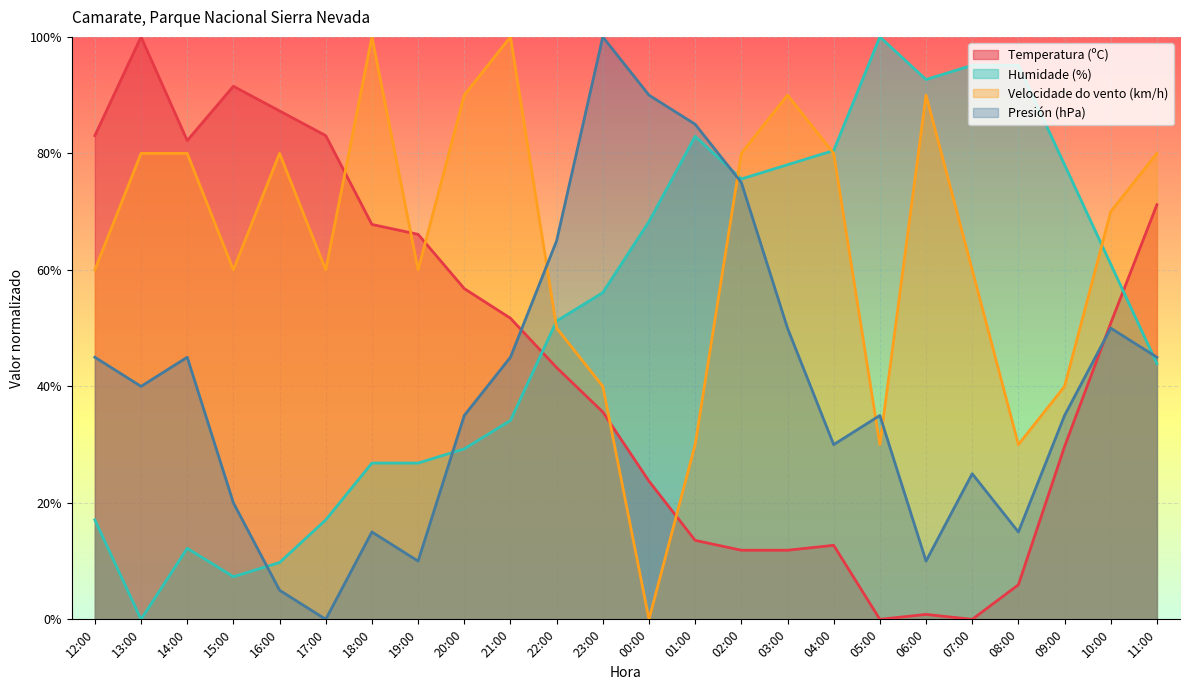

What value does the Velocidade do vento (km/h) series have at 05:00?

30.0